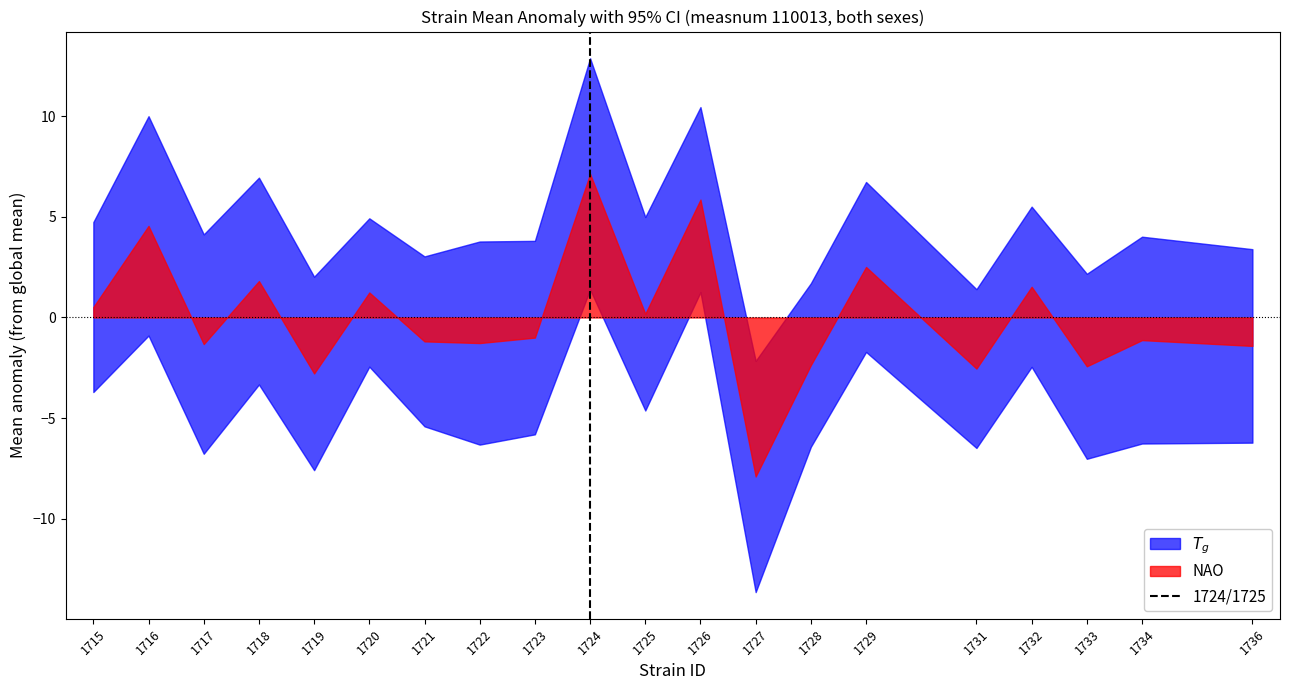

What is the sum of all values?

1